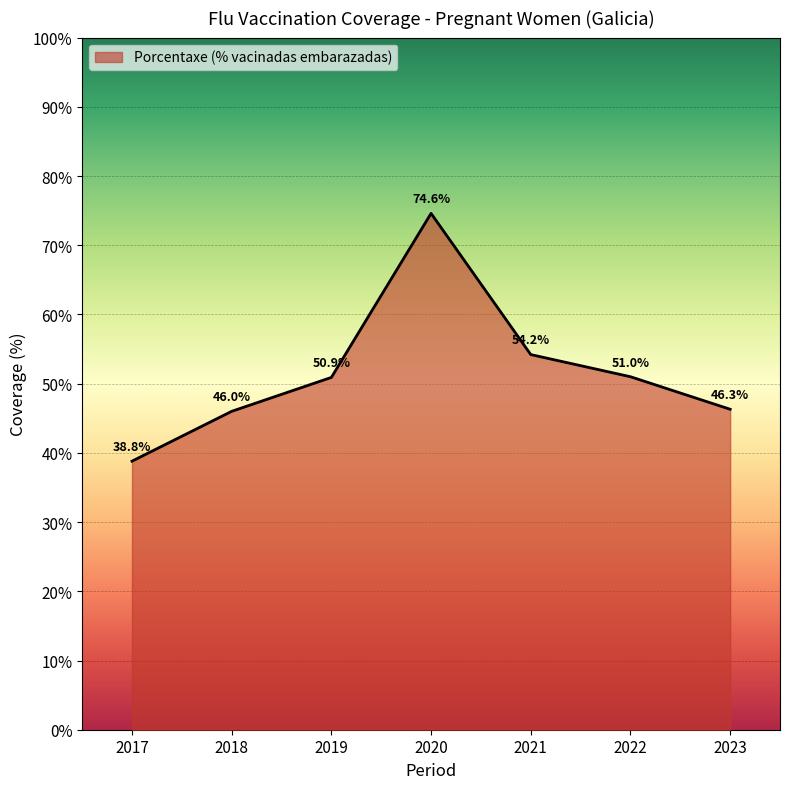

How many lines are shown in the chart?

1